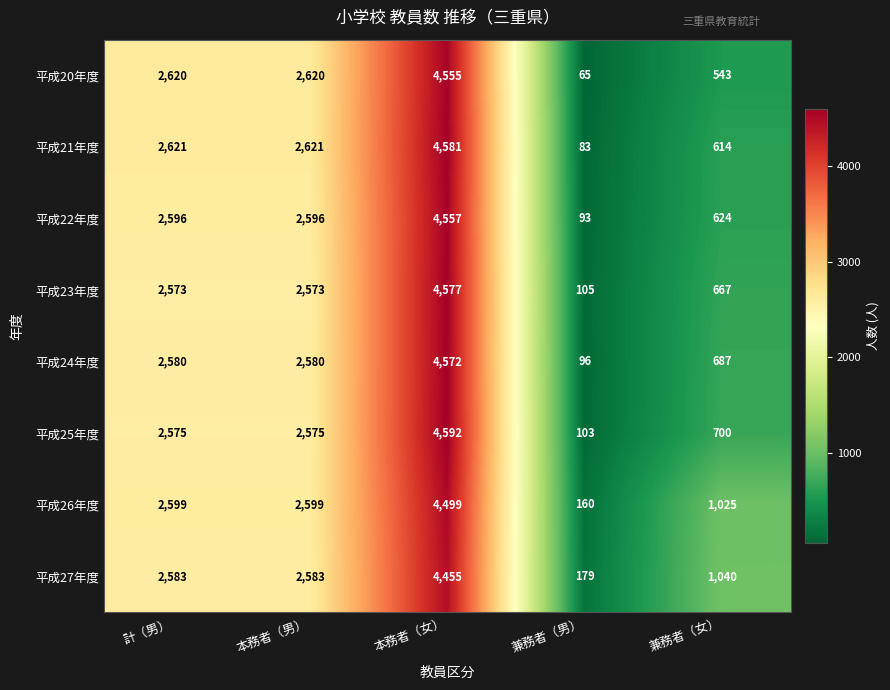

What is the difference between the highest and lowest values at 兼務者（男）?

114